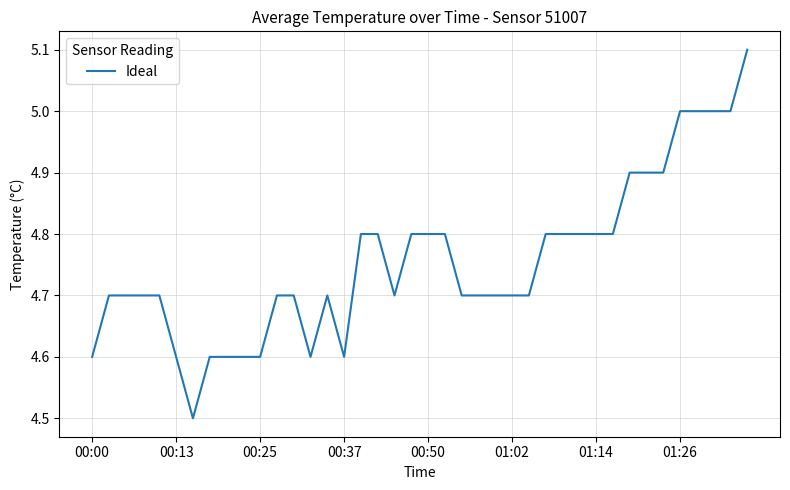

What is the minimum value shown in the chart?

4.5